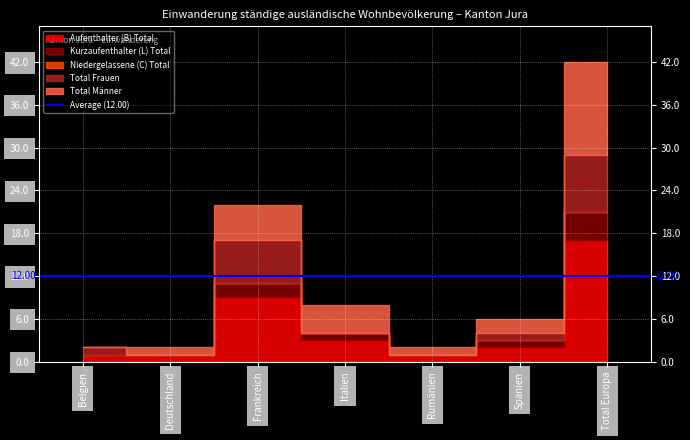

Reading left to right, extract all data points from this chart.

Aufenthalter (B) Total: 1	1	9	3	1	2	17
Kurzaufenthalter (L) Total: 0	0	2	1	0	1	4
Niedergelassene (C) Total: 0	0	0	0	0	0	0
Total Frauen: 1	0	6	0	0	1	8
Total Männer: 0	1	5	4	1	2	13